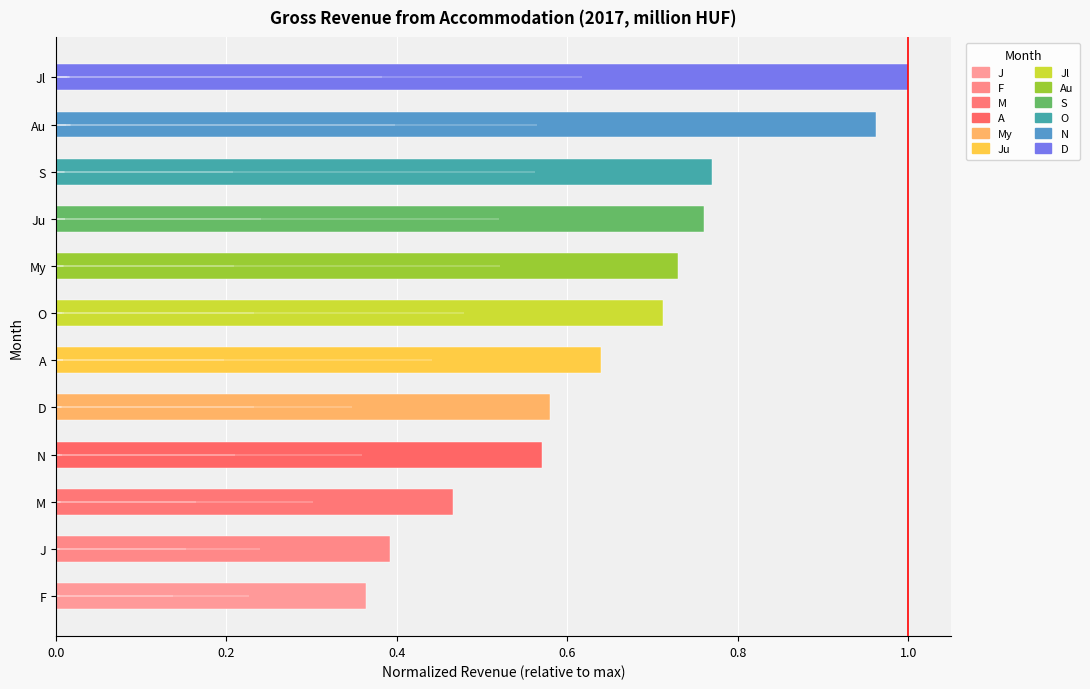

How many data points does each series have?

12